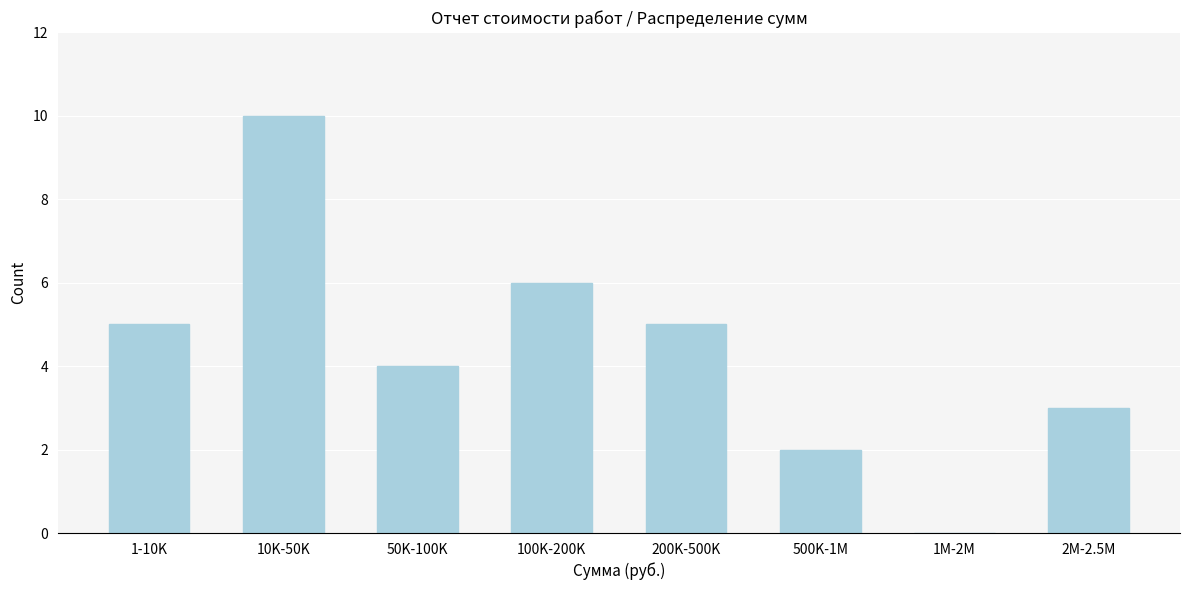

Reading left to right, list all the values displayed in this chart.

1-10K=5	10K-50K=10	50K-100K=4	100K-200K=6	200K-500K=5	500K-1M=2	1M-2M=0	2M-2.5M=3